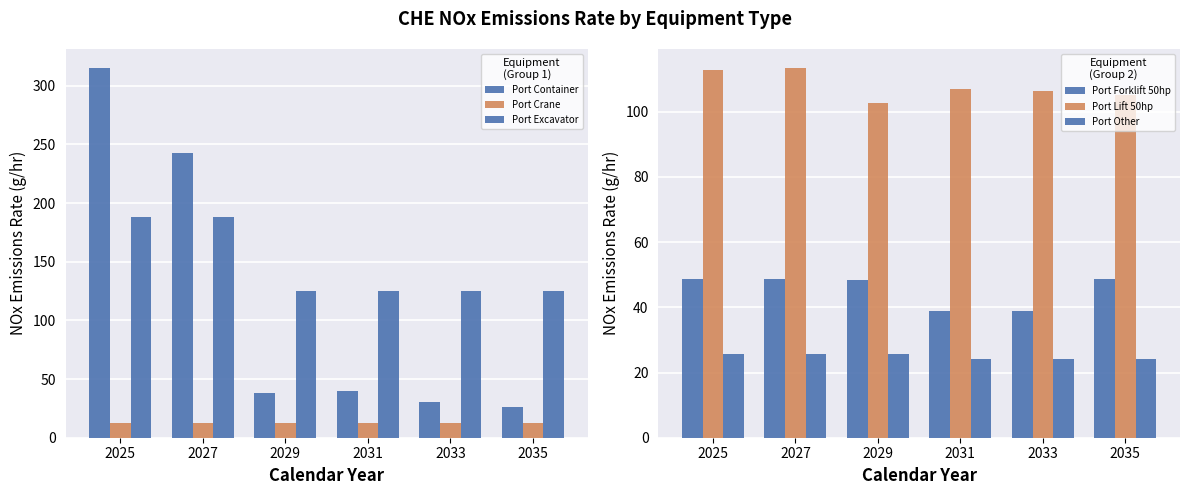

Read the Port Excavator value at 2027.

188.3